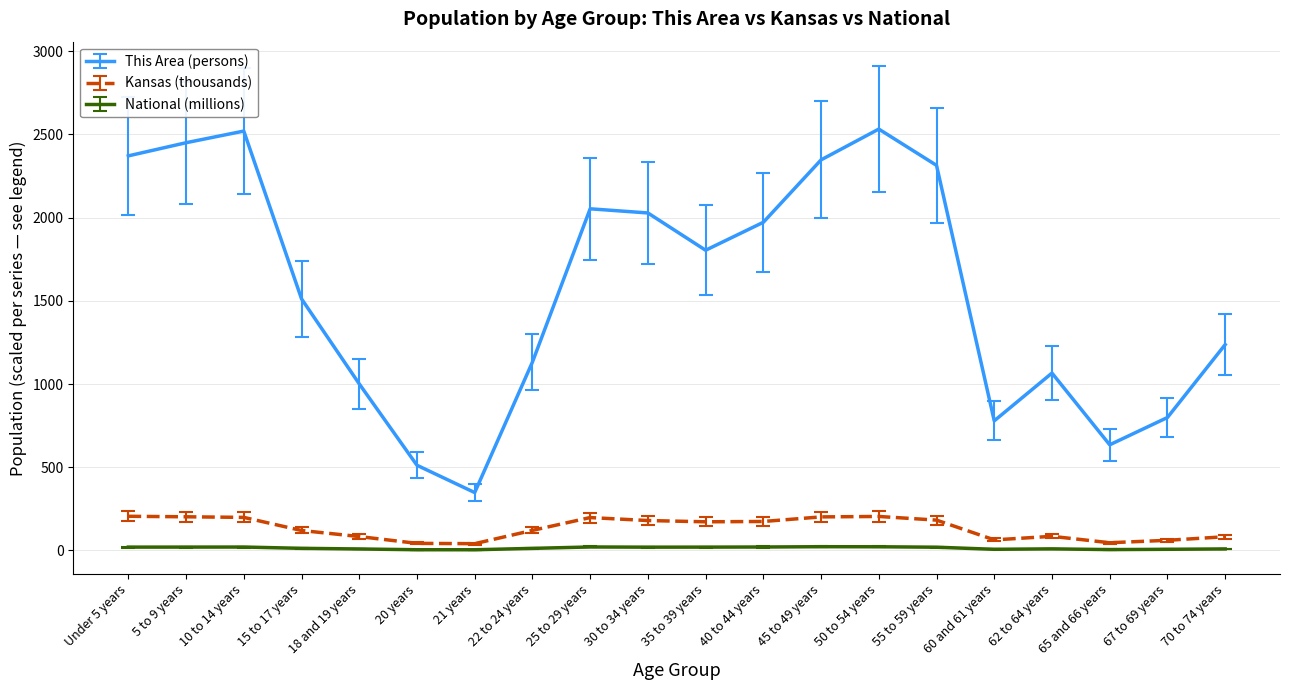

What is the difference between the maximum and minimum values in the Kansas (thousands) series?

164.6